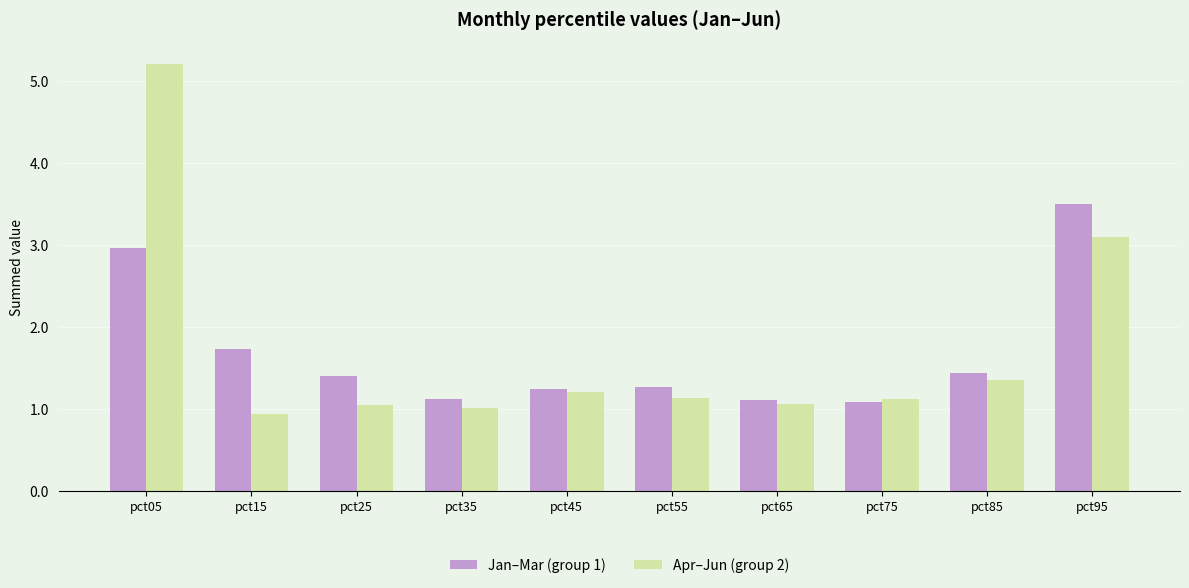

How many bars are there in each group?

2